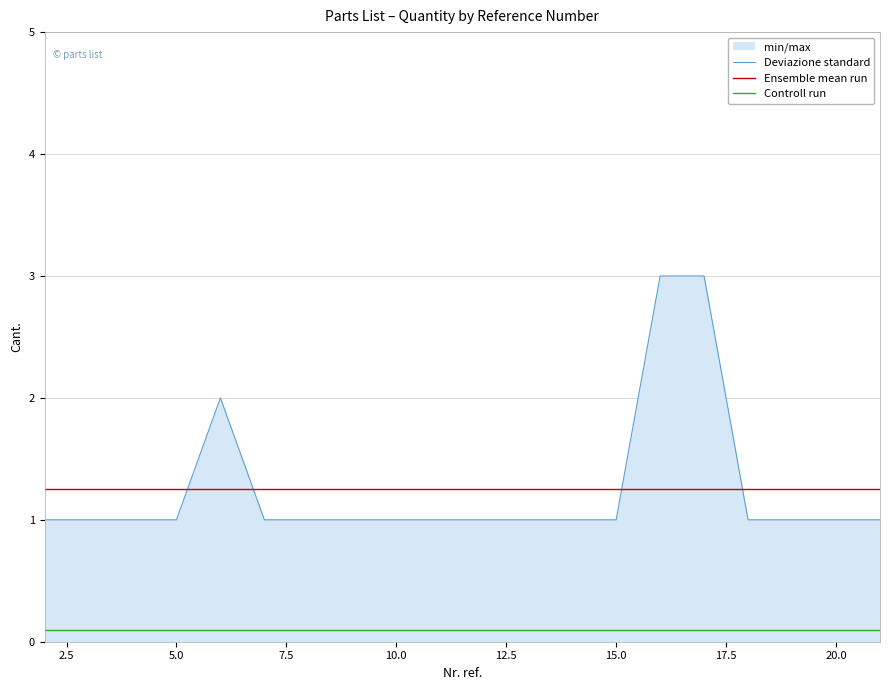

Is it true that Deviazione standard equals 0.7 at 15.0?

False